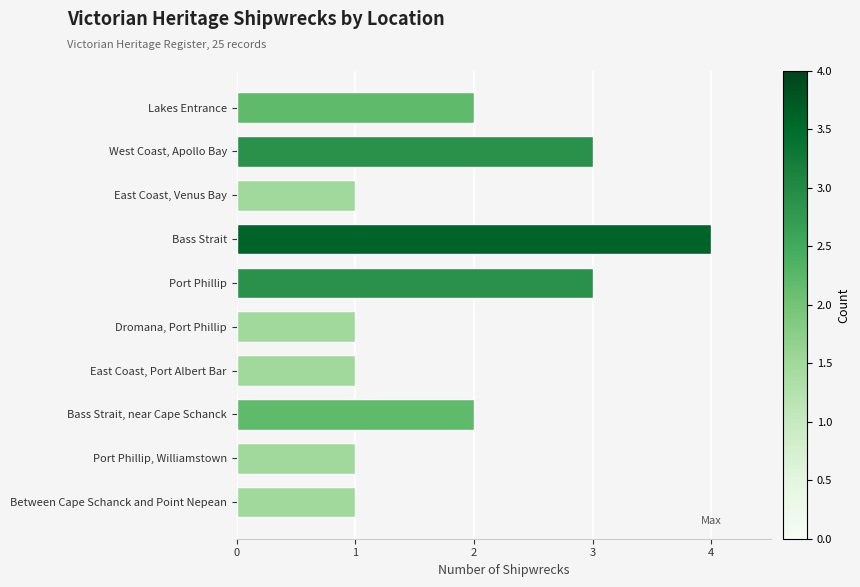

What is the average value?

2